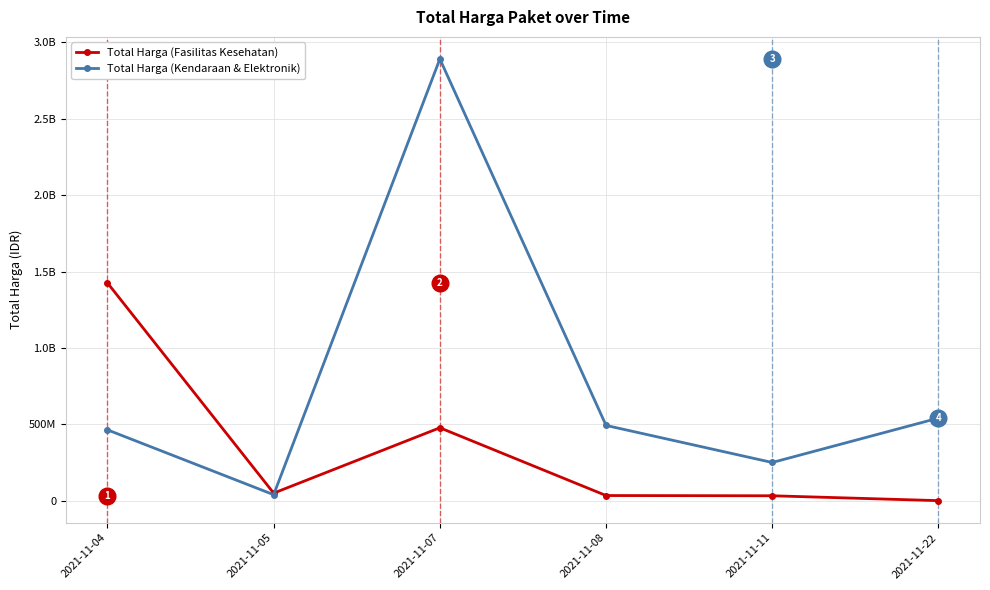

How many interior local valleys does the Total Harga (Kendaraan & Elektronik) series have?

2